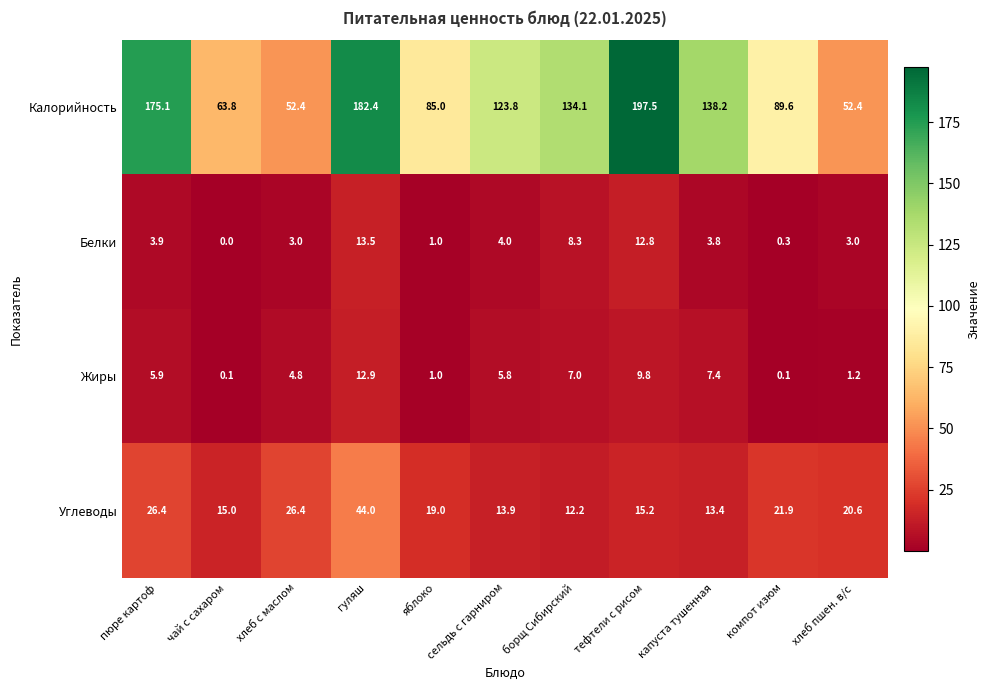

Which series has the widest spread of values?

Калорийность